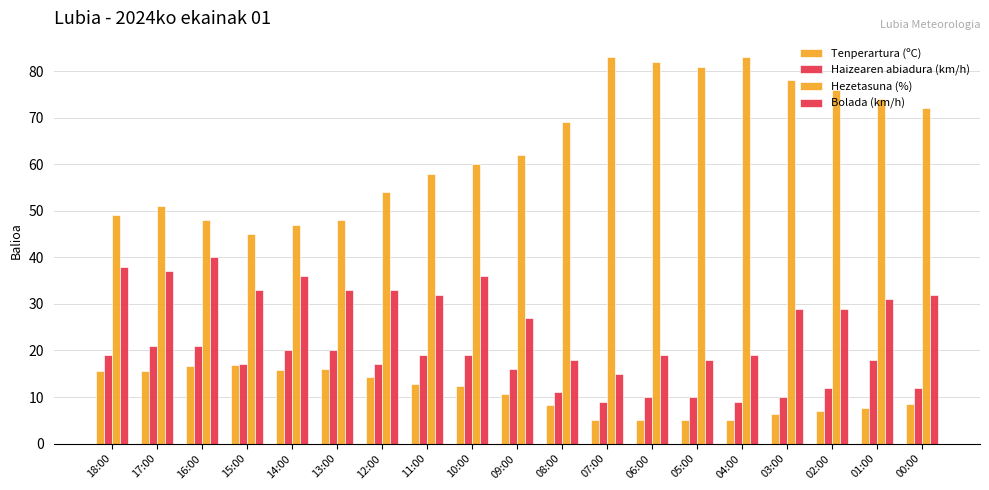

True or false: Hezetasuna (%) has a value of 74.0 at 01:00.

True